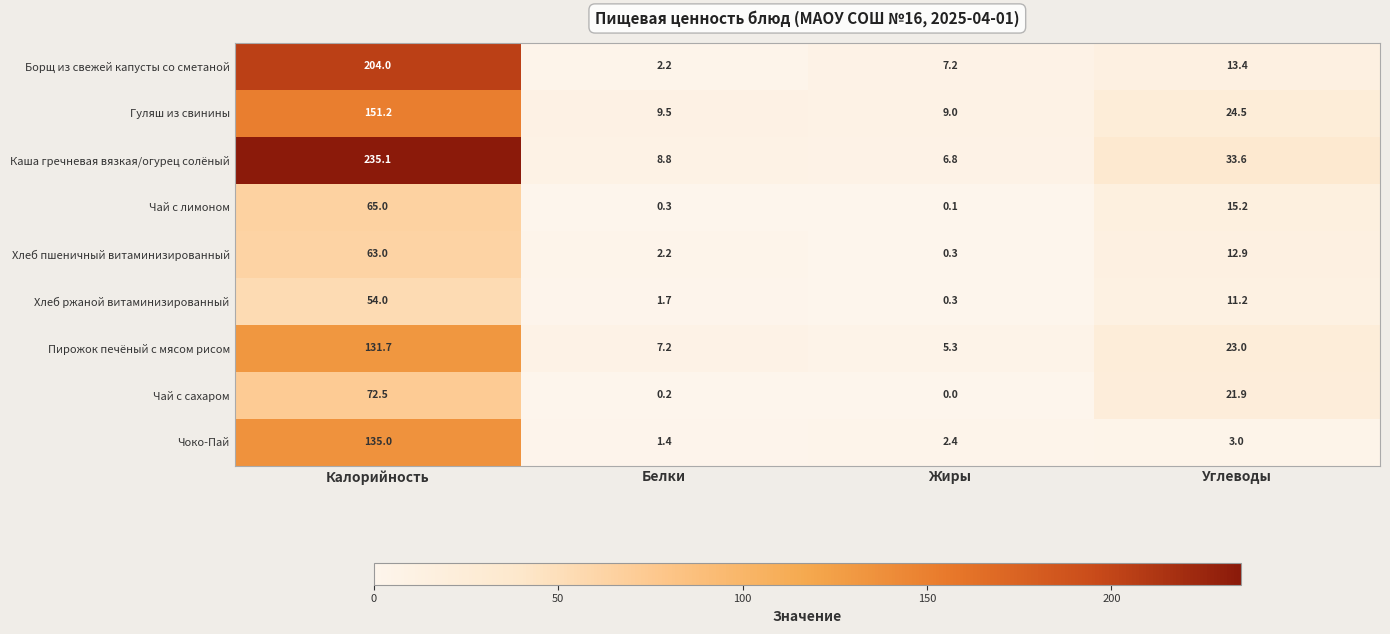

What is the minimum value for Гуляш из свинины?

9.0